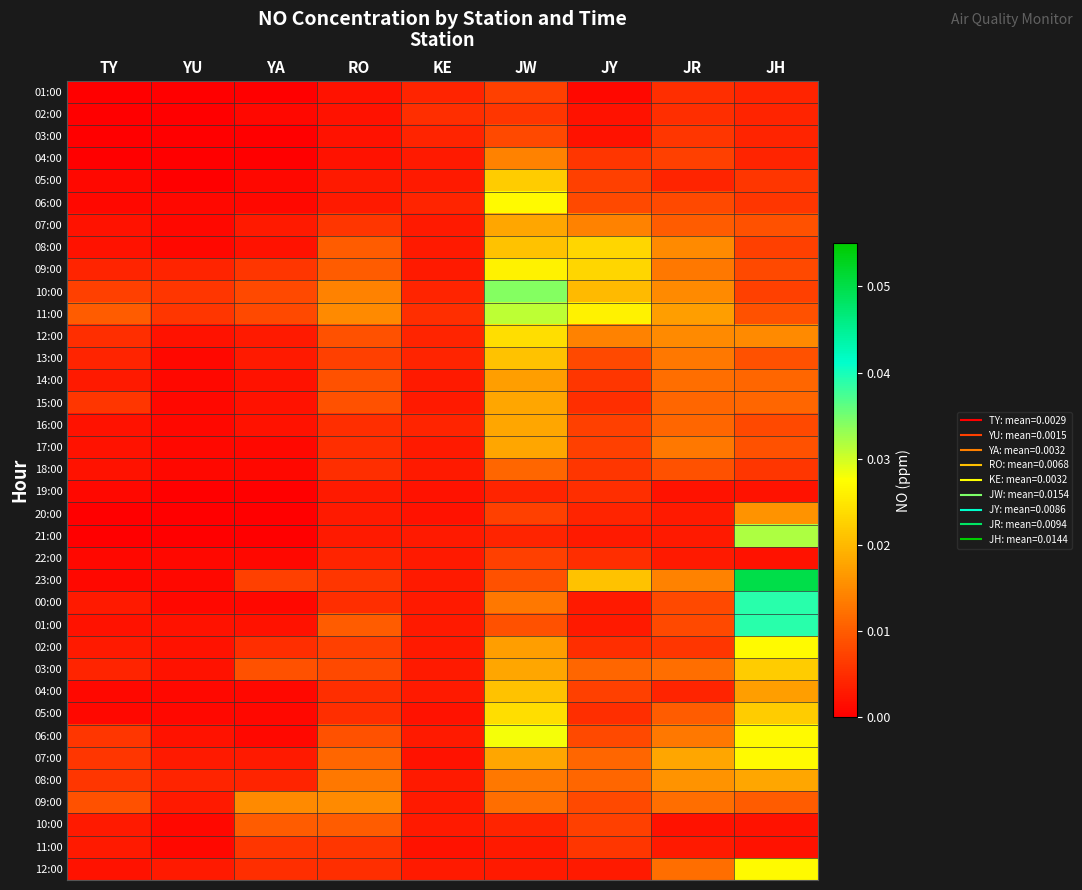

What is the total value across all series at JR?

0.3